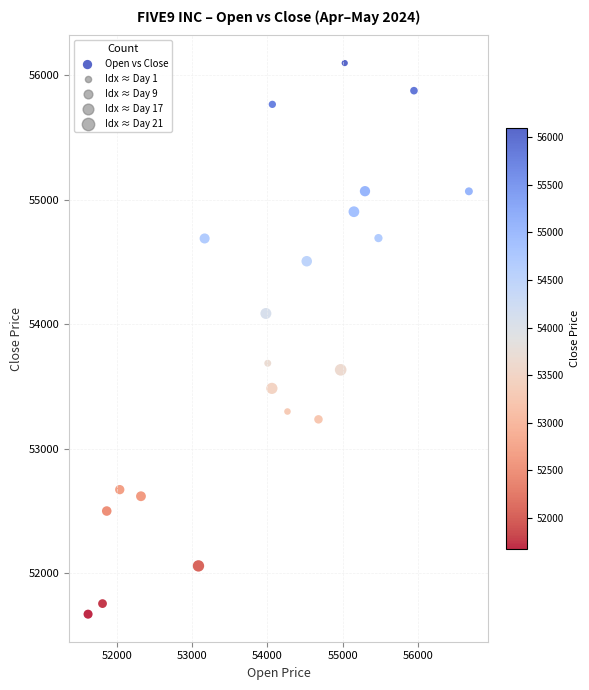

What is the range of Y values (max minus min)?

4430